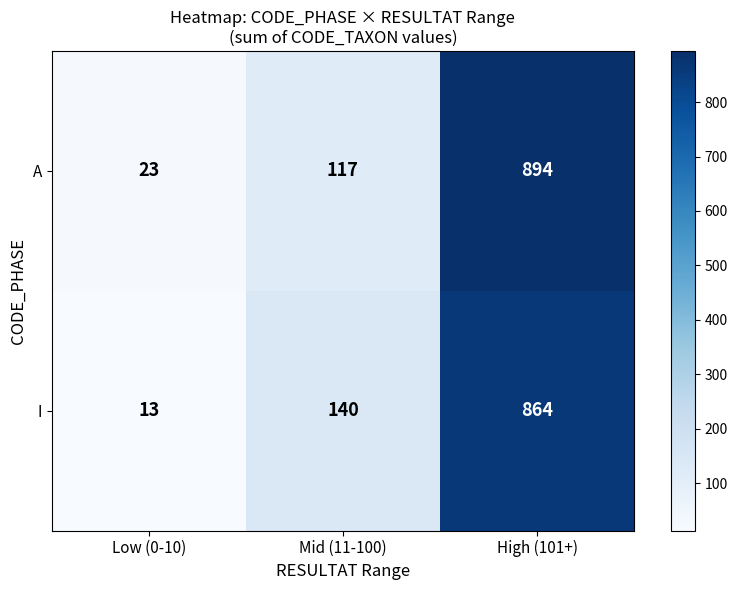

What is the smallest value displayed?

13